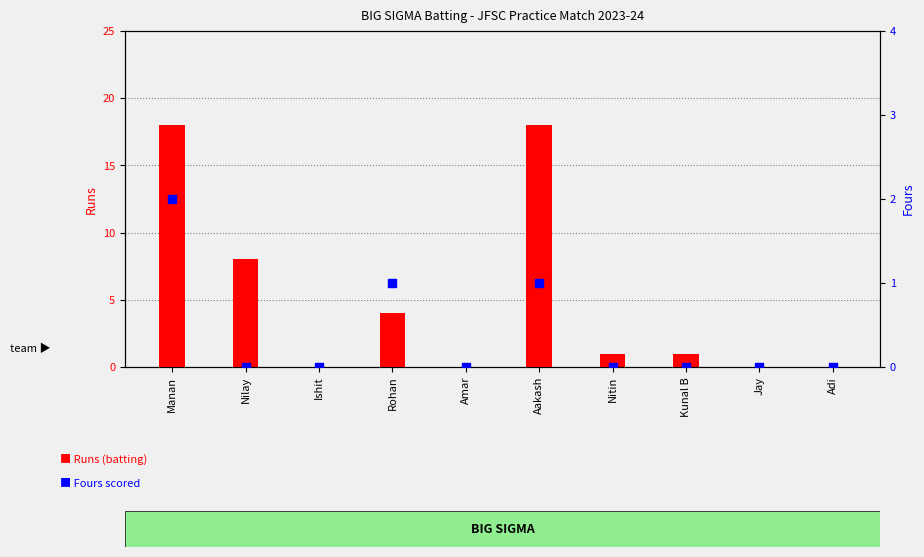

Which series has the largest Y range (max minus min)?

Runs